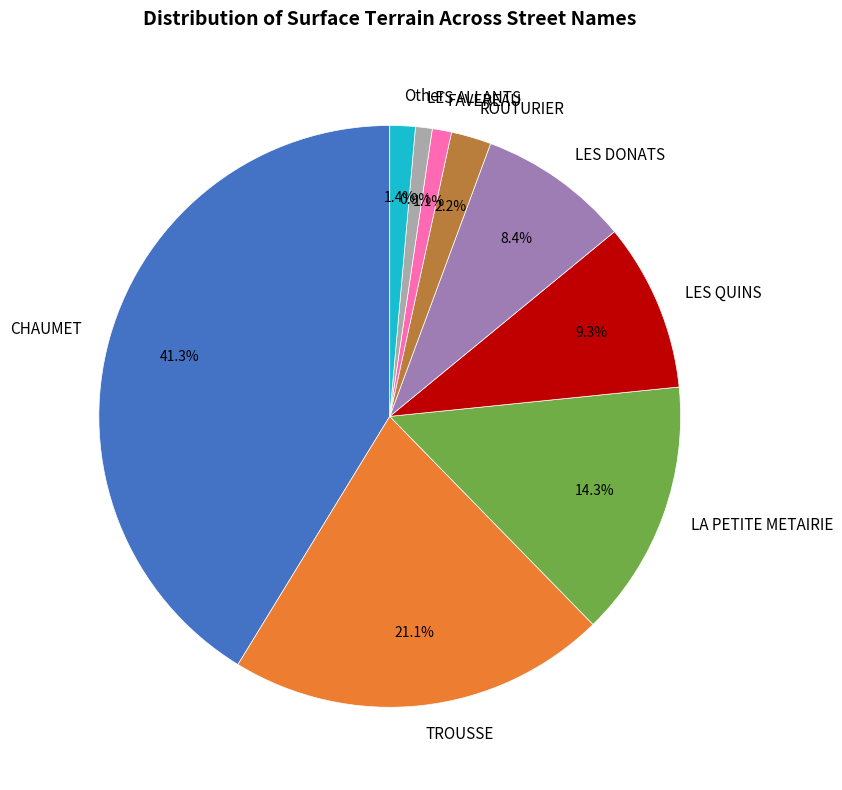

Do LES QUINS and LES DONATS together represent more than half of the pie?

No